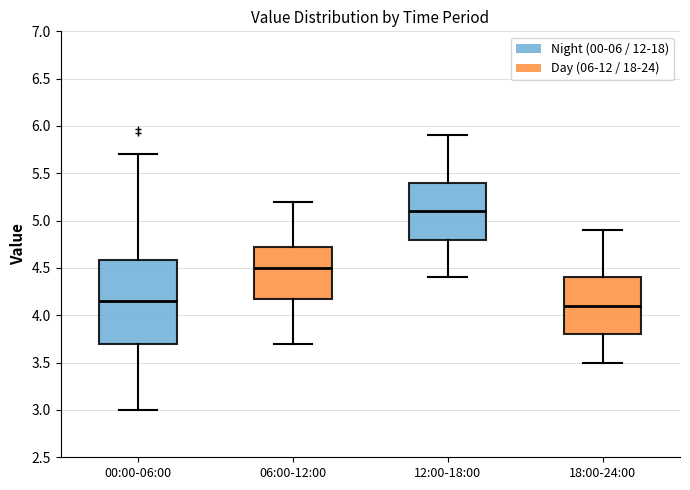

Reading left to right, transcribe this box plot: for each box, give where its median line is, the range the box spans, and where its two whiskers end, as read against the y-axis. The values are not printed on the chart, so give them approximately, as read against the axis.

00:00-06:00: median 4.15, box 3.70 to 4.60, whiskers 3.00 to 5.70
06:00-12:00: median 4.50, box 4.20 to 4.75, whiskers 3.70 to 5.20
12:00-18:00: median 5.10, box 4.80 to 5.40, whiskers 4.40 to 5.90
18:00-24:00: median 4.10, box 3.80 to 4.40, whiskers 3.50 to 4.90